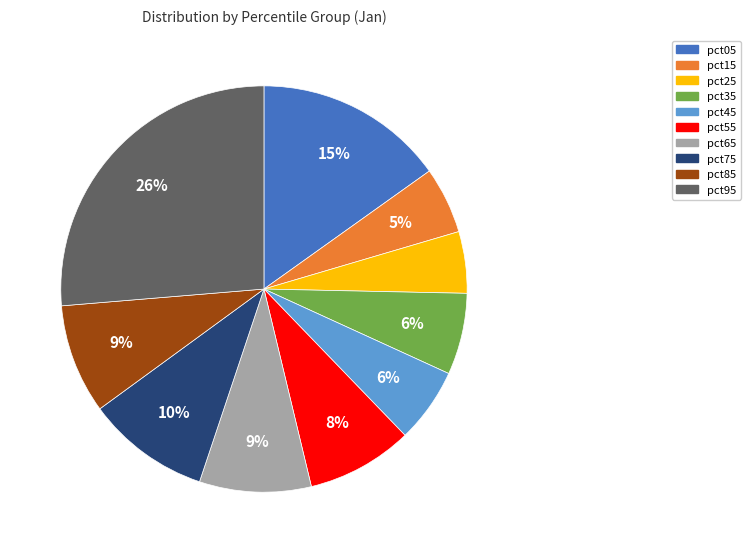

Does pct85 account for over 50% of the chart?

No